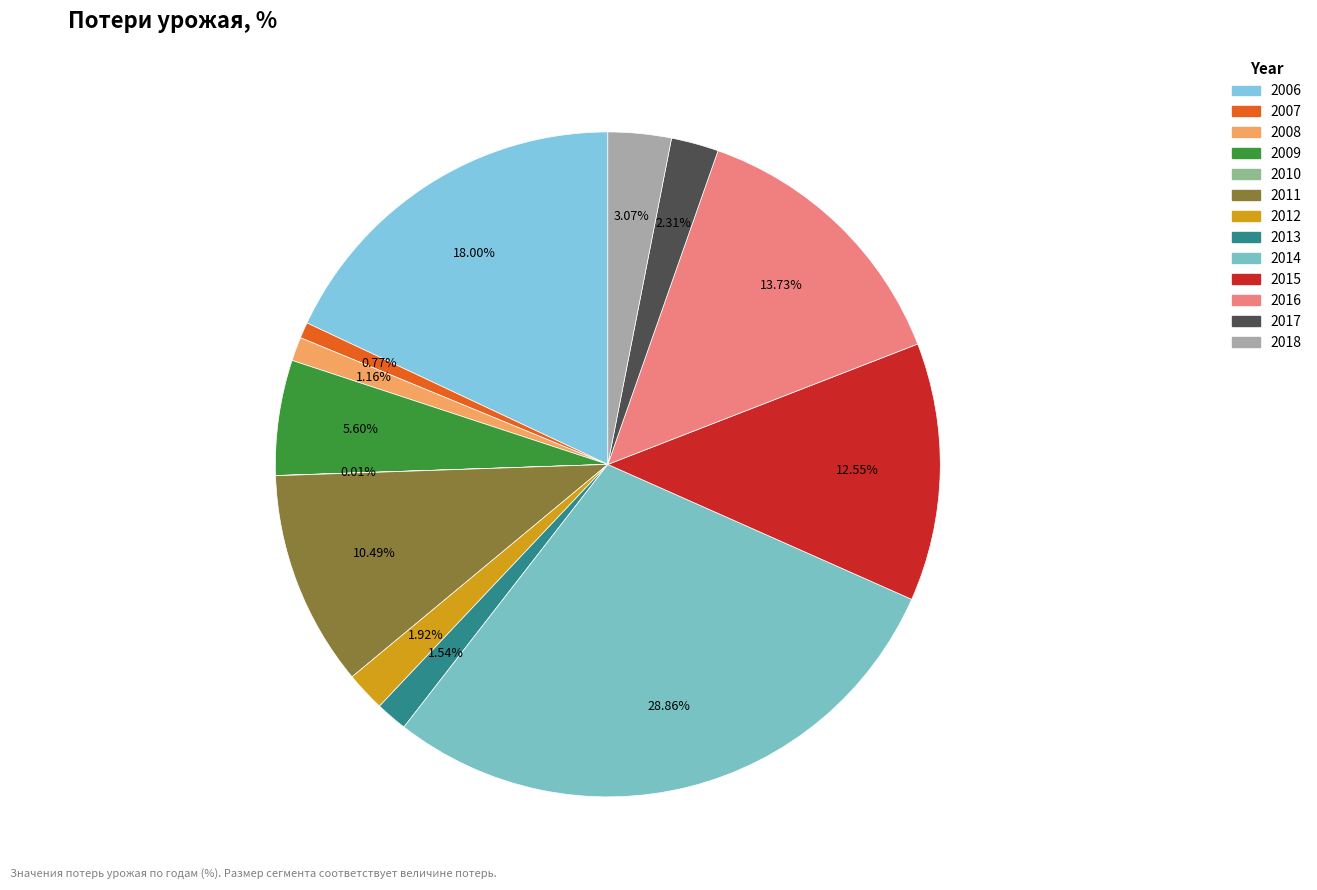

How many slices are in this pie chart?

13